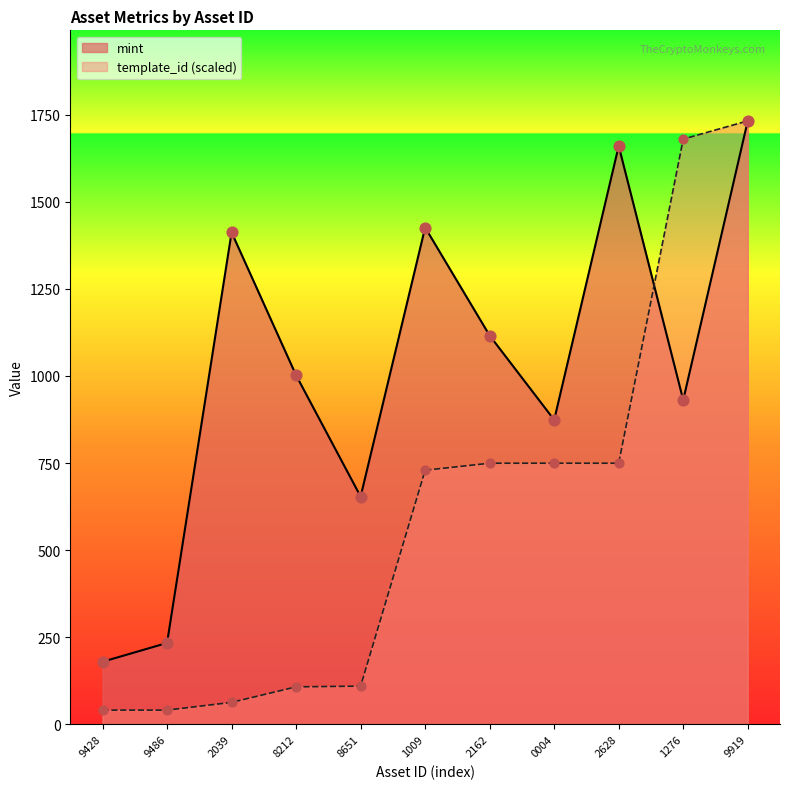

What is the total value across all series at 8651?

764.2